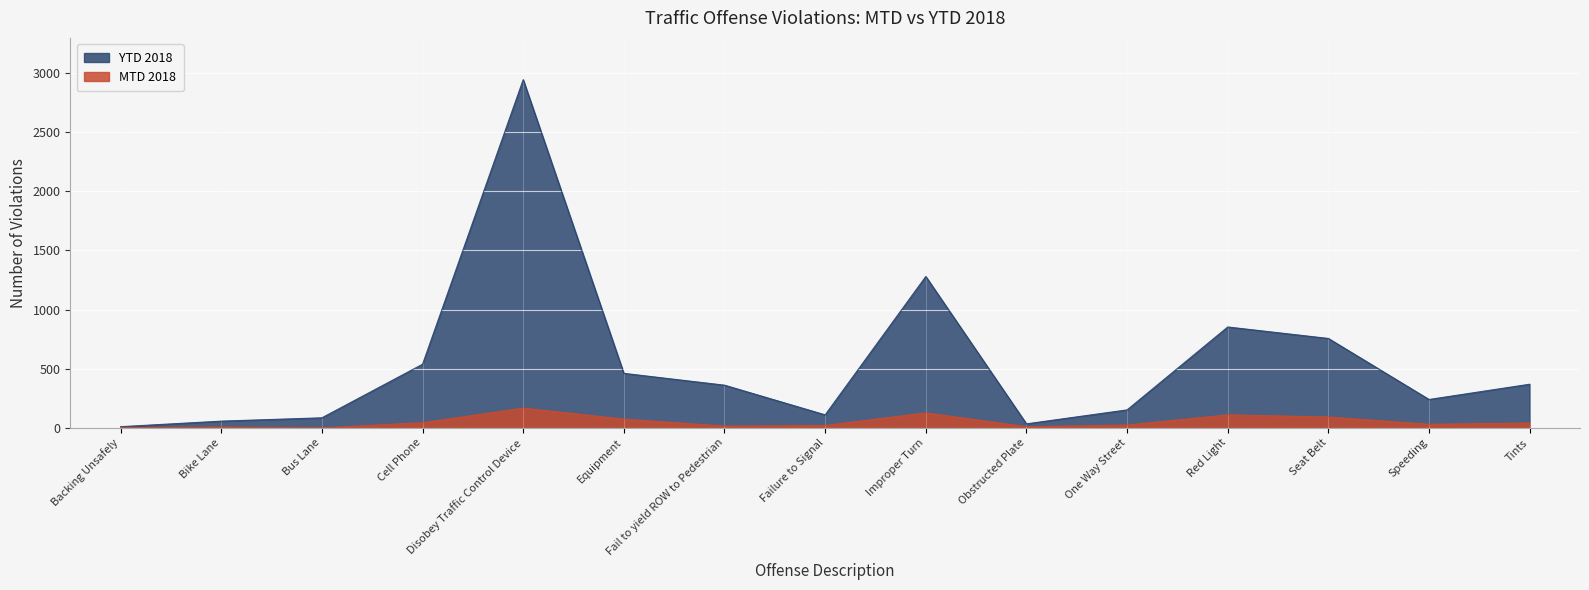

Rank the categories by YTD 2018 value from highest to lowest.

Disobey Traffic Control Device, Improper Turn, Red Light, Seat Belt, Cell Phone, Equipment, Tints, Fail to yield ROW to Pedestrian, Speeding, One Way Street, Failure to Signal, Bus Lane, Bike Lane, Obstructed Plate, Backing Unsafely